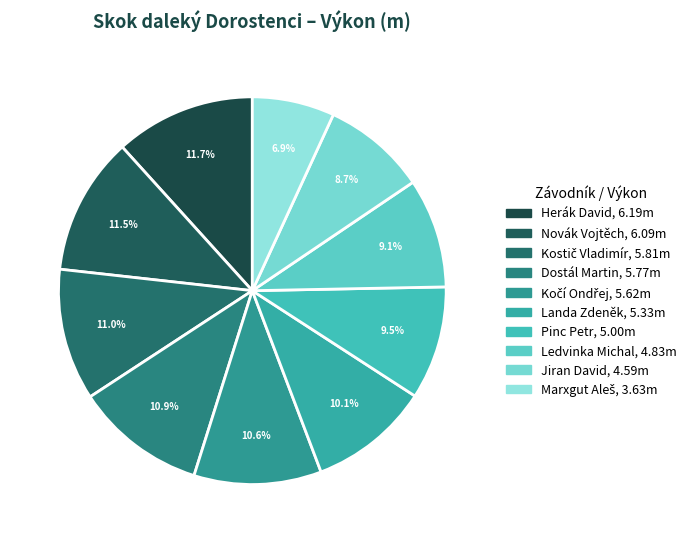

Does Jiran David represent more than half of the total?

No